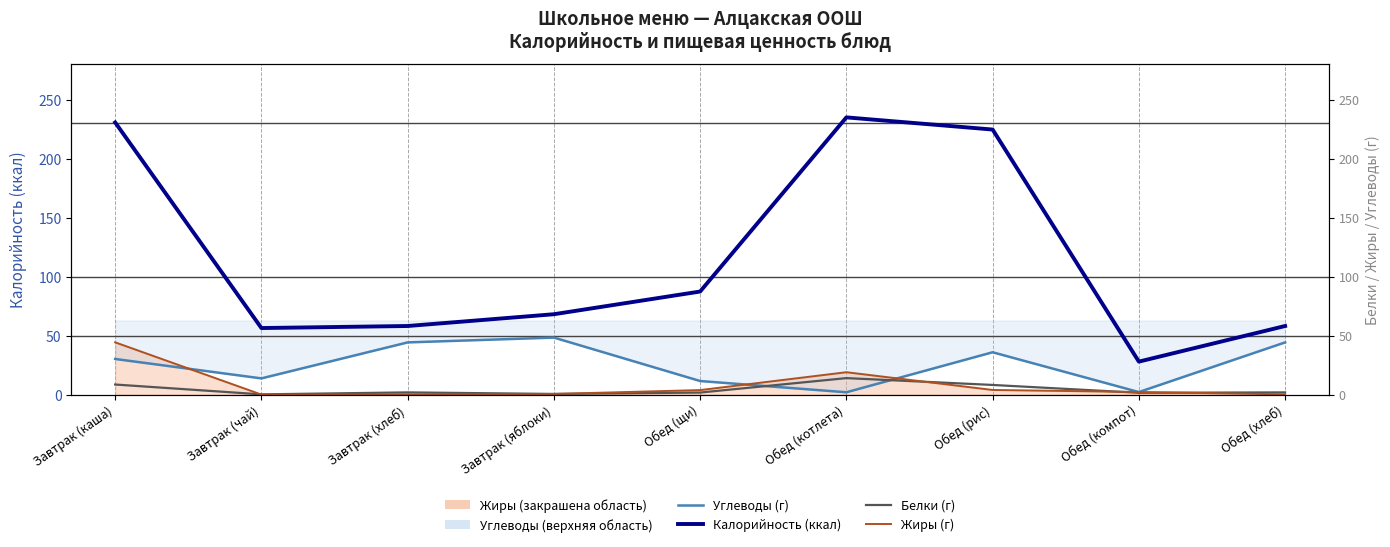

What is the difference between the highest and lowest values at Обед (щи)?

85.6